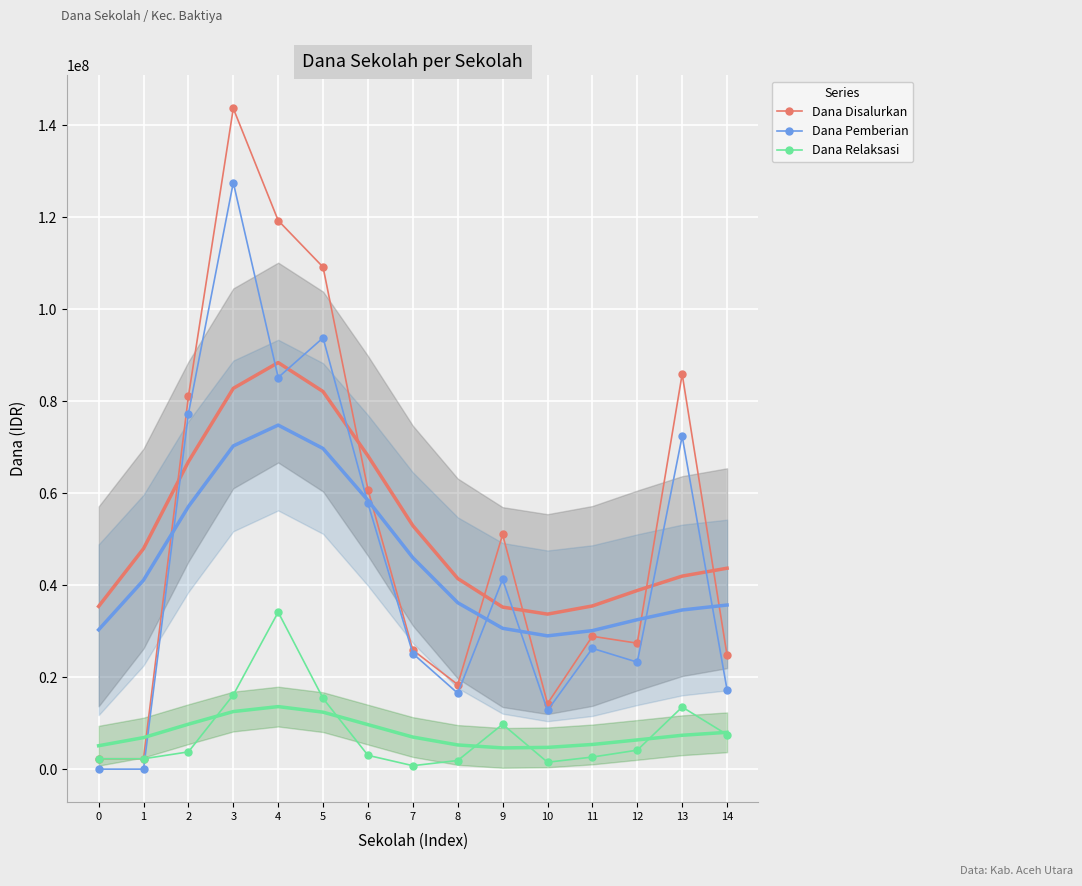

What are all the series names shown in the legend?

Dana Disalurkan, Dana Pemberian, Dana Relaksasi